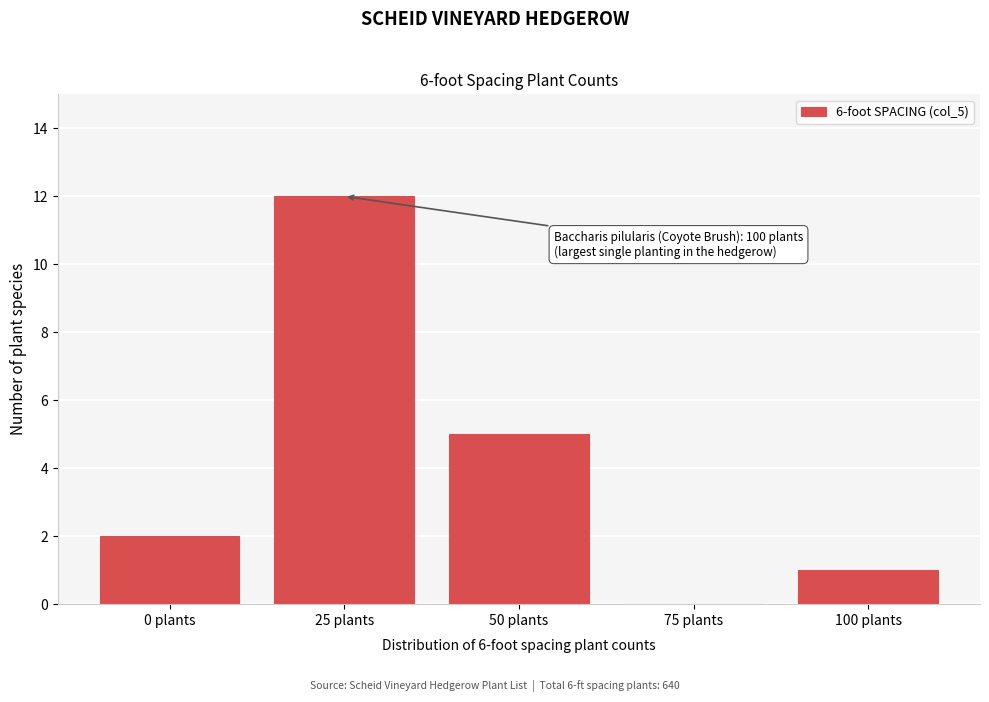

Reading right to left, transcribe all the data shown in this chart.

100 plants=1	75 plants=0	50 plants=5	25 plants=12	0 plants=2